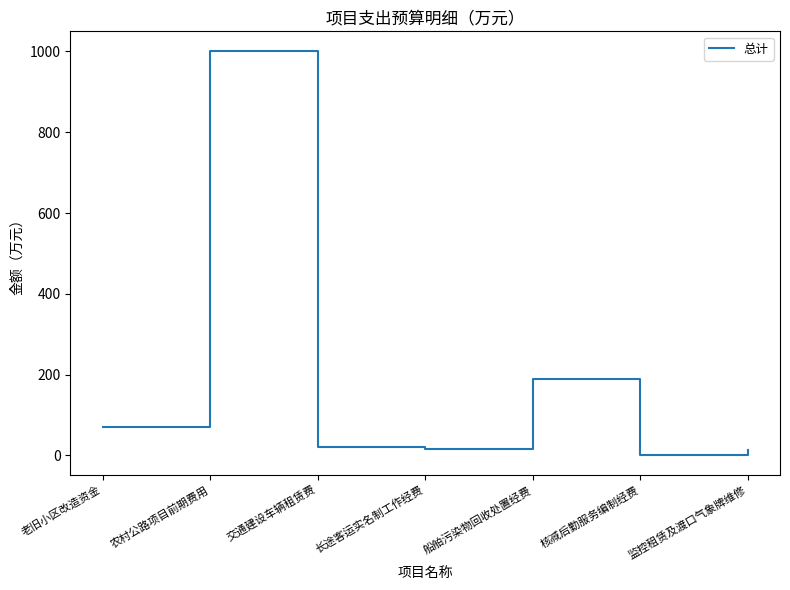

True or false: the data shows 70 at 老旧小区改造资金.

True